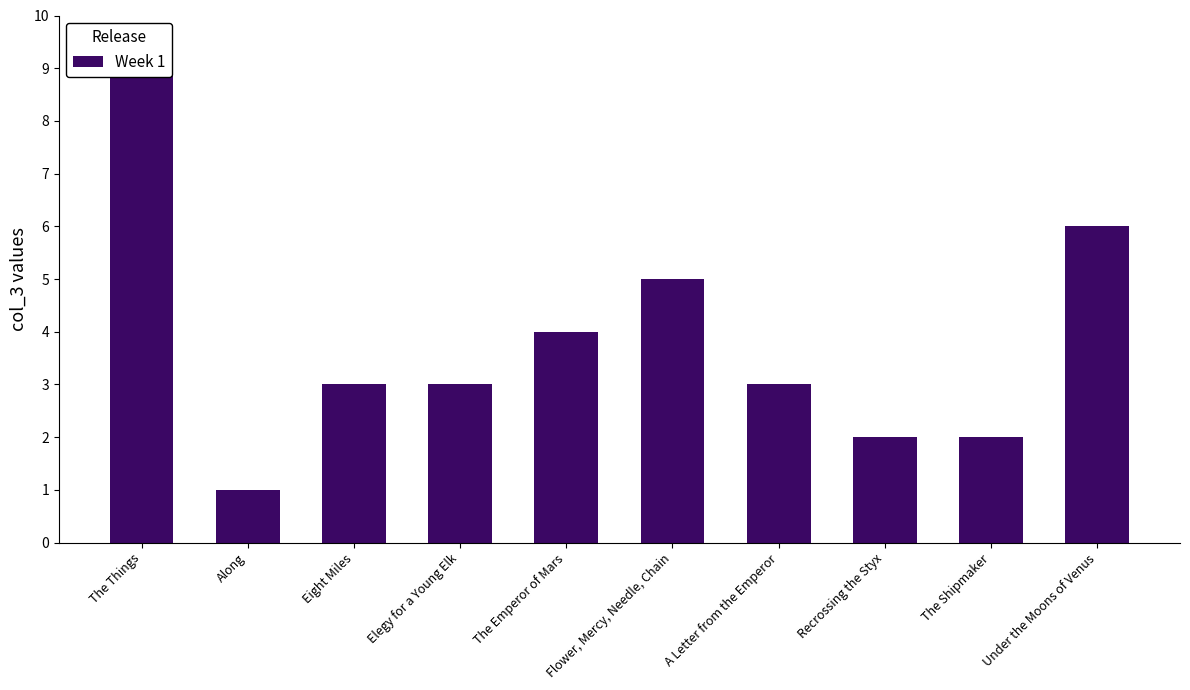

What is the difference between the maximum and minimum values?

8